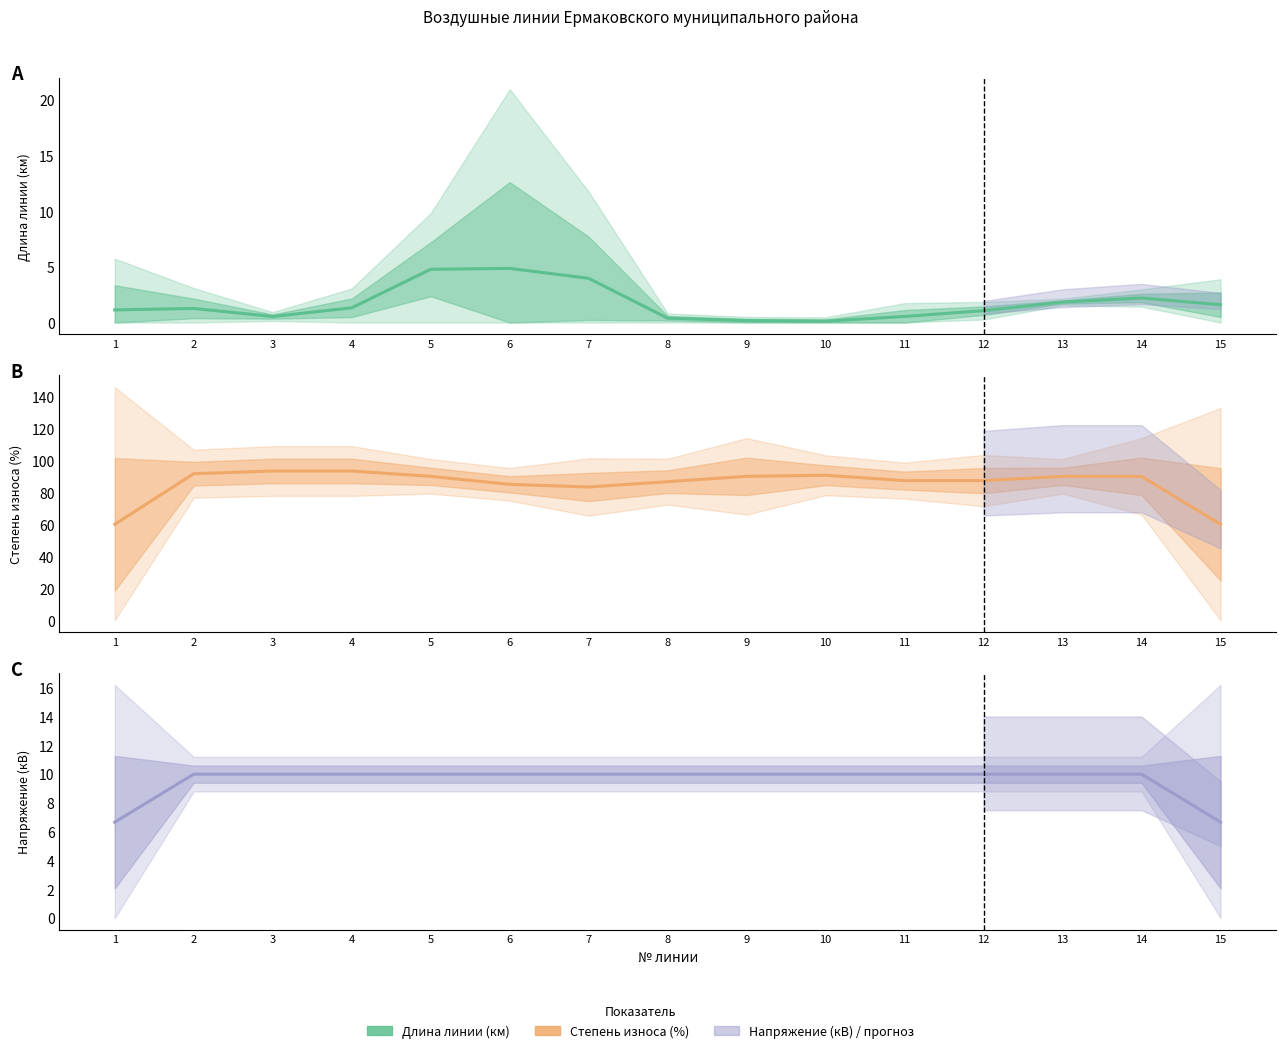

What is the difference between the second highest and second lowest values in the Напряжение (кВ) series?

3.3